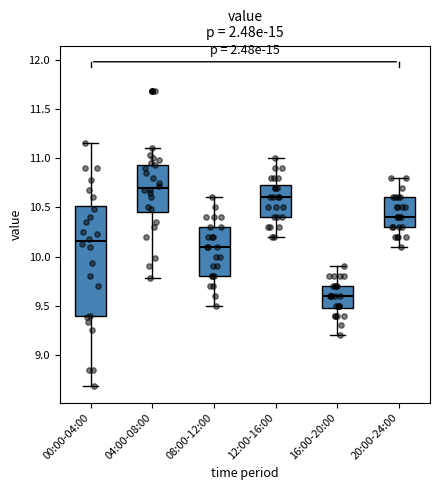

Reading left to right, transcribe this box plot: for each box, give where its median line is, the range the box spans, and where its two whiskers end, as read against the y-axis. The values are not printed on the chart, so give them approximately, as read against the axis.

00:00-04:00: median 10.15, box 9.40 to 10.50, whiskers 8.70 to 11.15
04:00-08:00: median 10.70, box 10.45 to 10.95, whiskers 9.80 to 11.10
08:00-12:00: median 10.10, box 9.80 to 10.30, whiskers 9.50 to 10.60
12:00-16:00: median 10.60, box 10.40 to 10.75, whiskers 10.20 to 11.00
16:00-20:00: median 9.60, box 9.50 to 9.70, whiskers 9.20 to 9.90
20:00-24:00: median 10.40, box 10.30 to 10.60, whiskers 10.10 to 10.80